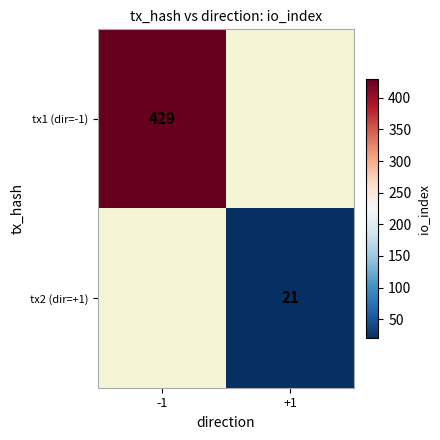

At how many categories does at least one series exceed 201?

1